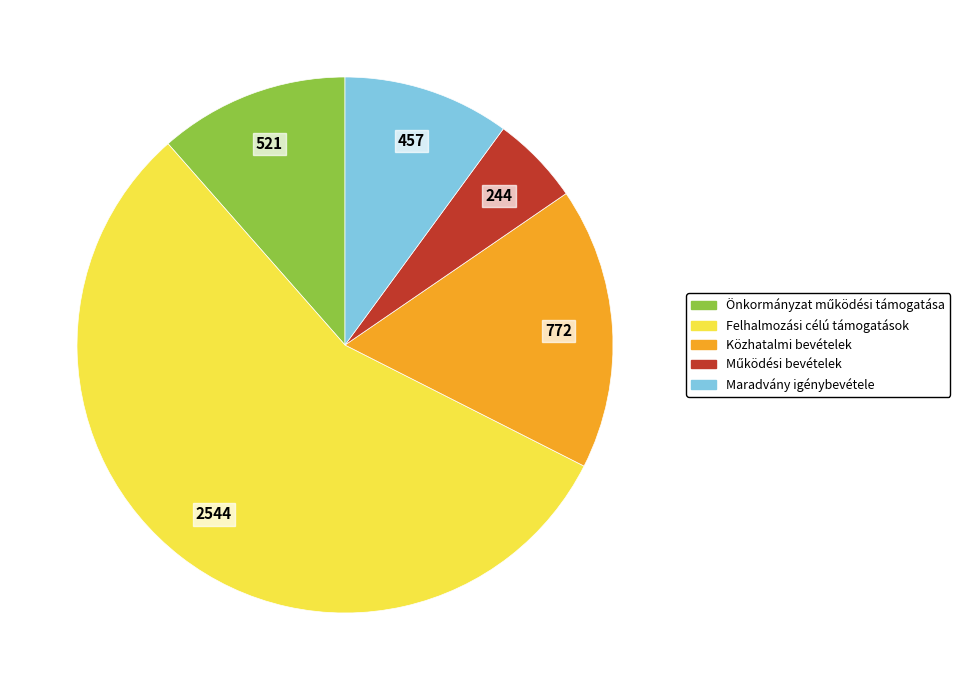

The Közhatalmi bevételek slice represents 17% of the pie. True or false?

True